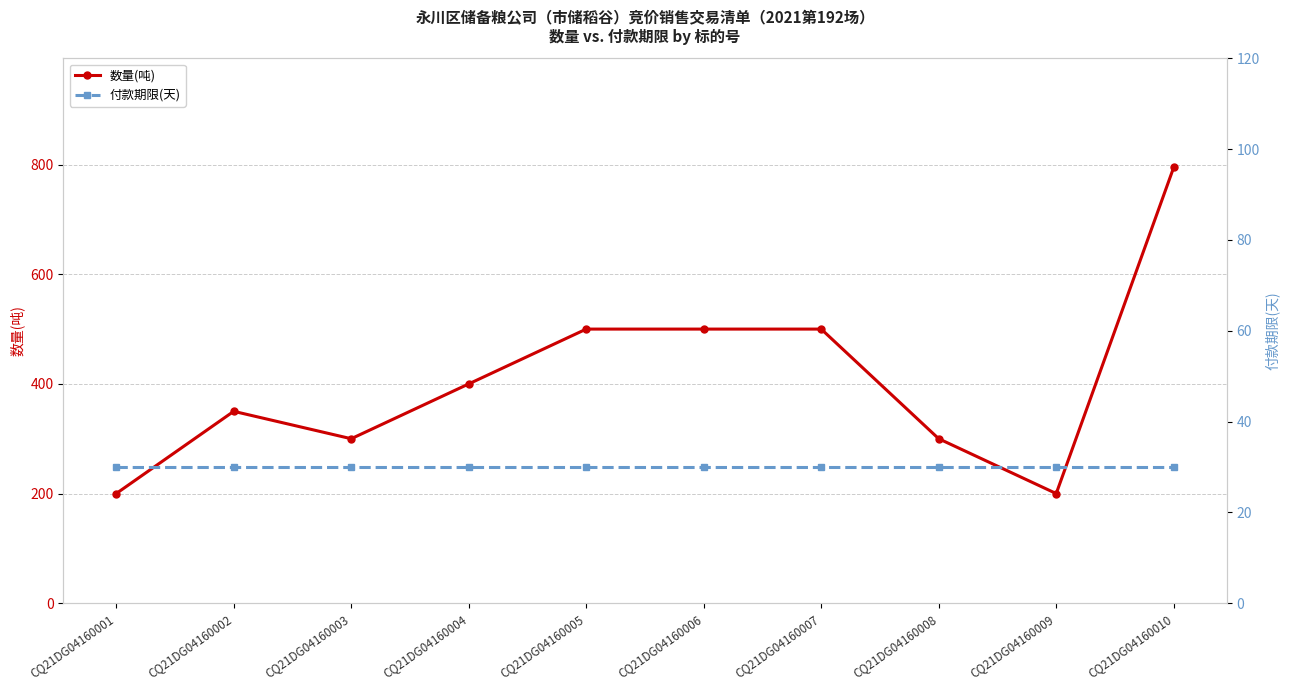

At CQ21DG04160005, list the series in order from largest to smallest.

数量(吨), 付款期限(天)